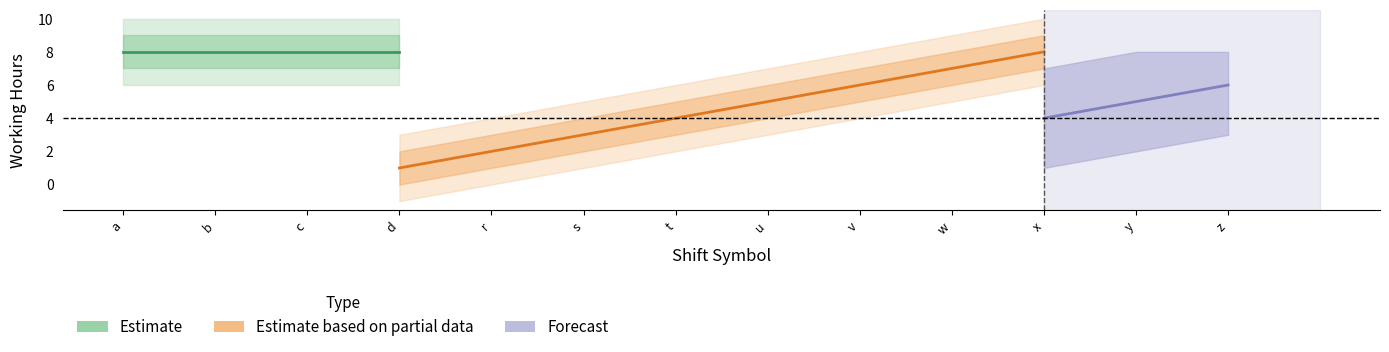

Count the Shift numeric 1 values in the range 2 to 4.

3